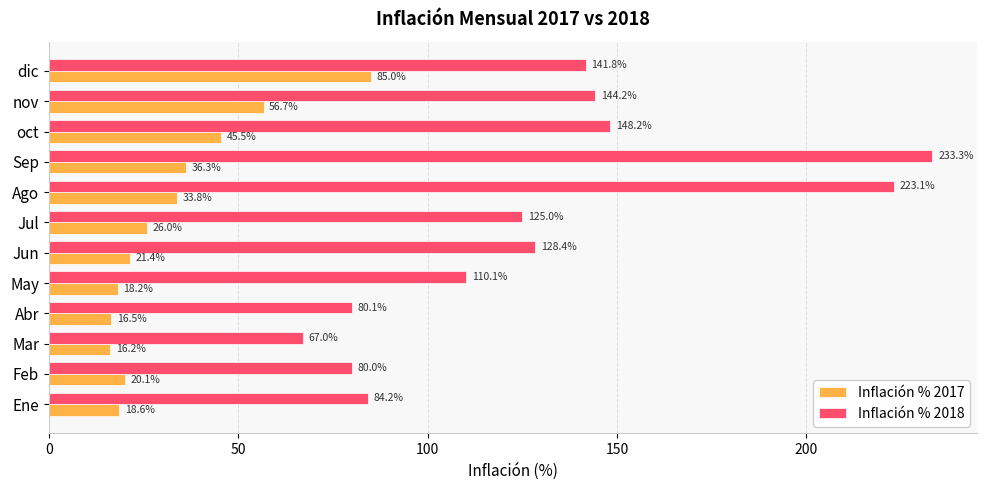

What is the difference between the highest and lowest values at Mar?

50.8